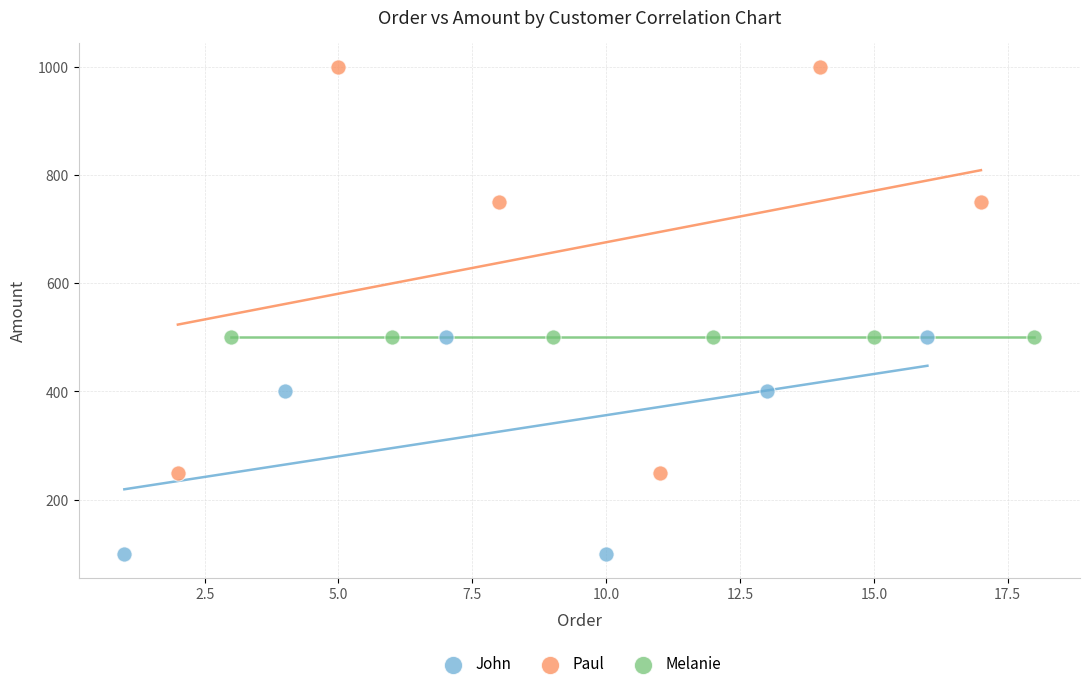

Which series contains the lowest Y value?

John